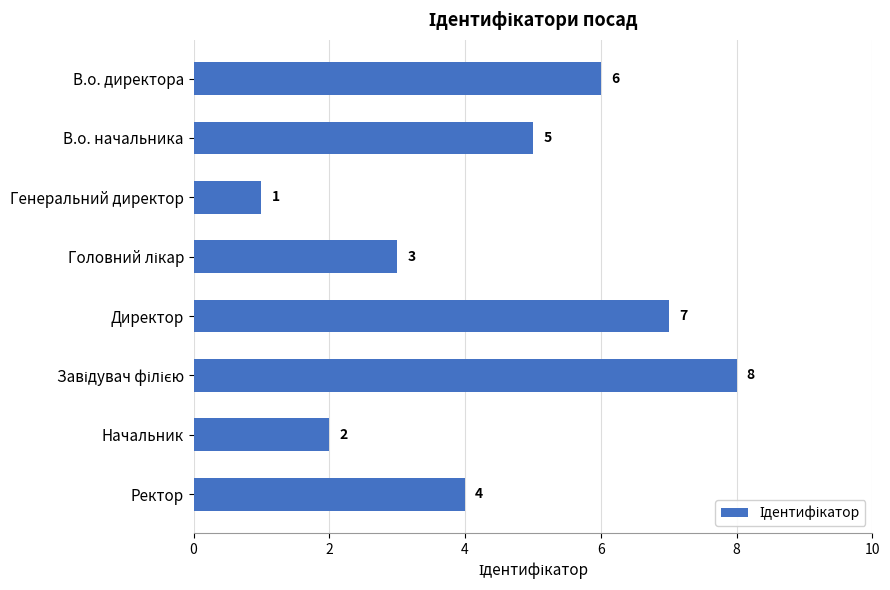

Where is the data nearest to the value 4?

Ректор